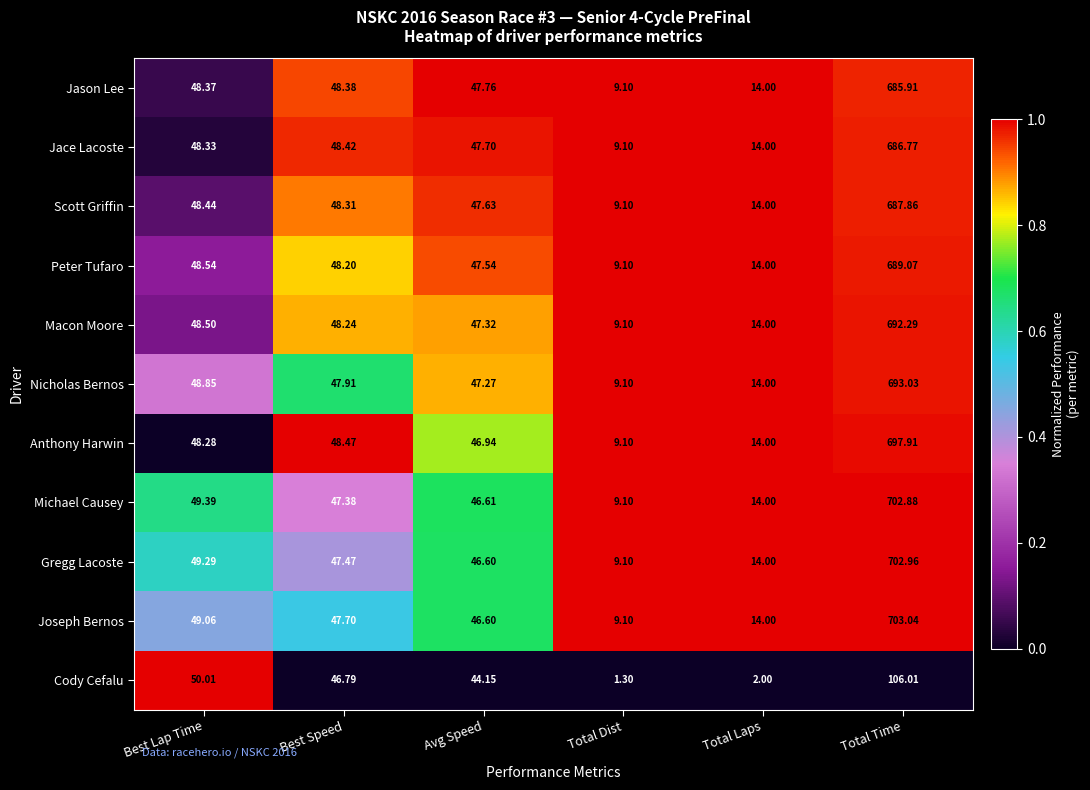

Which series has the largest range (max minus min)?

Joseph Bernos